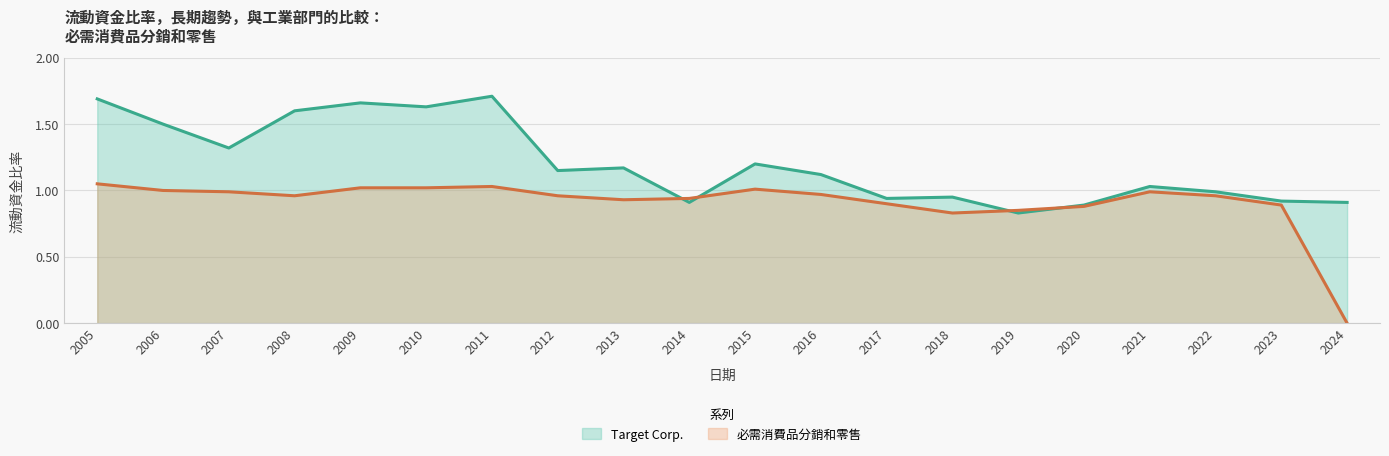

What is the total value across all series at 2006?

2.5